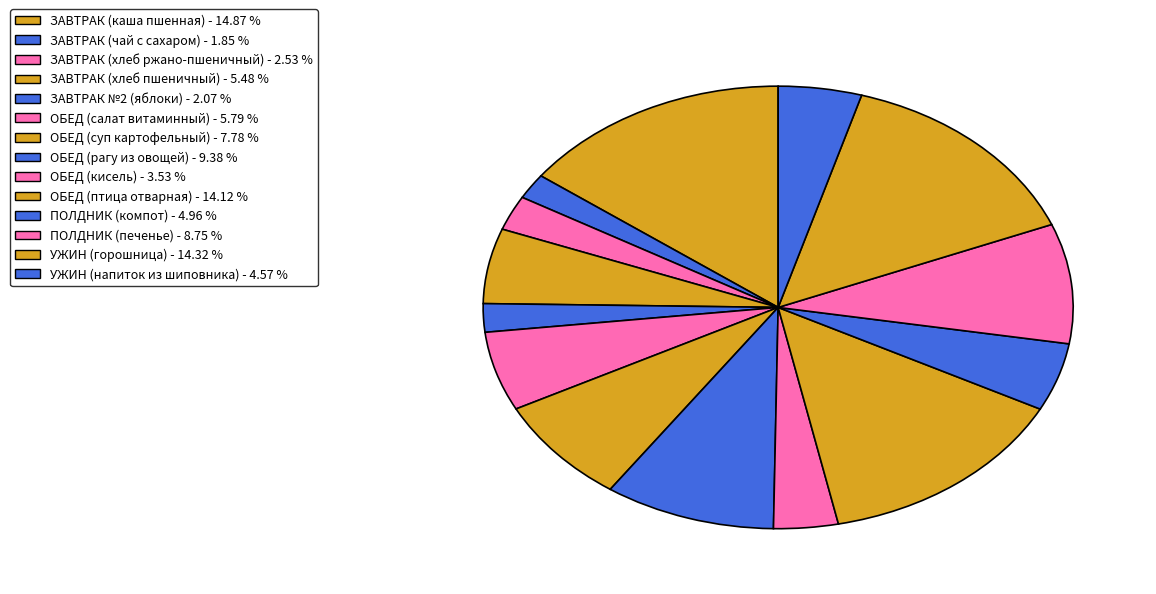

Do ПОЛДНИК (компот) and ОБЕД (птица отварная) together represent more than half of the pie?

No